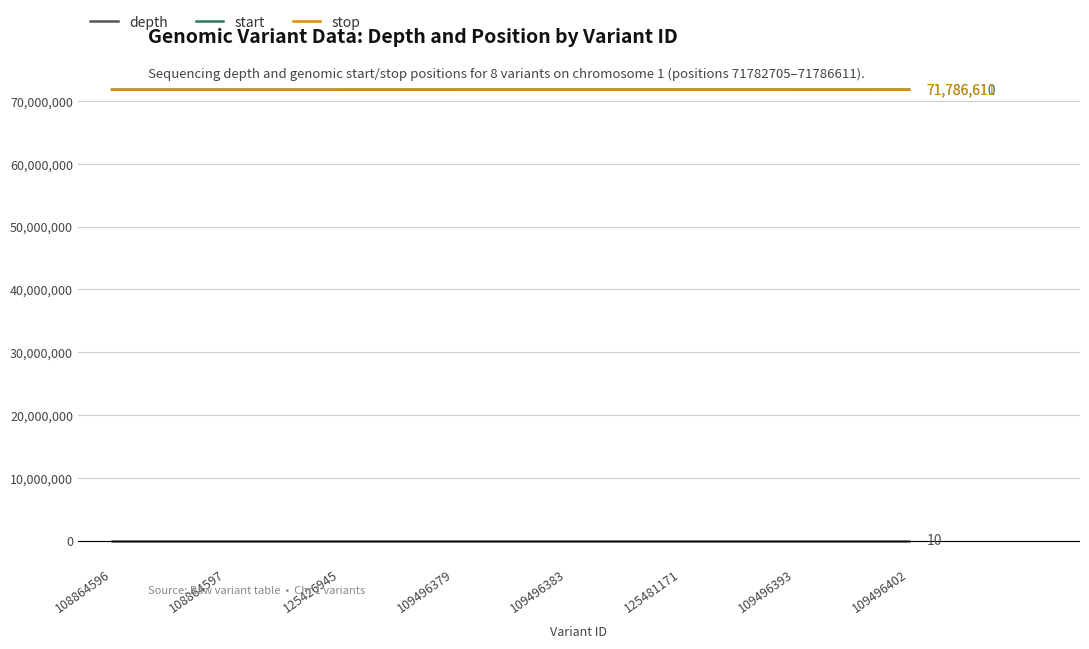

Is the value of depth at 109496402 greater than the value of stop at 108864596?

No